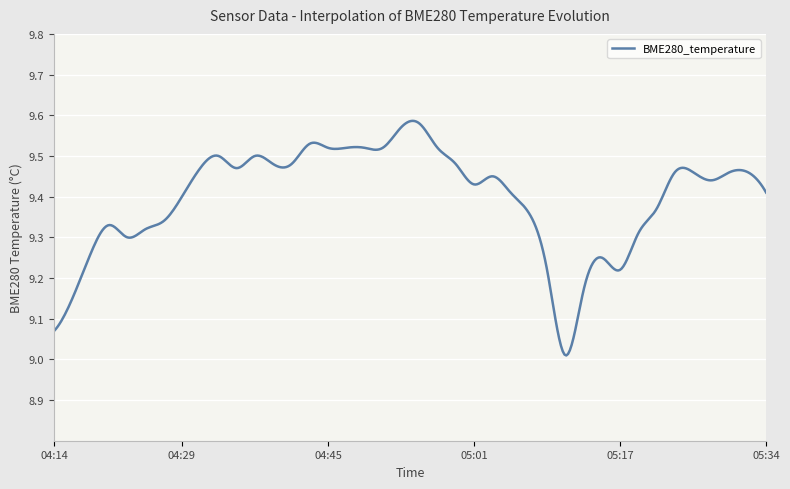

What is the difference between the maximum and minimum values?

0.6